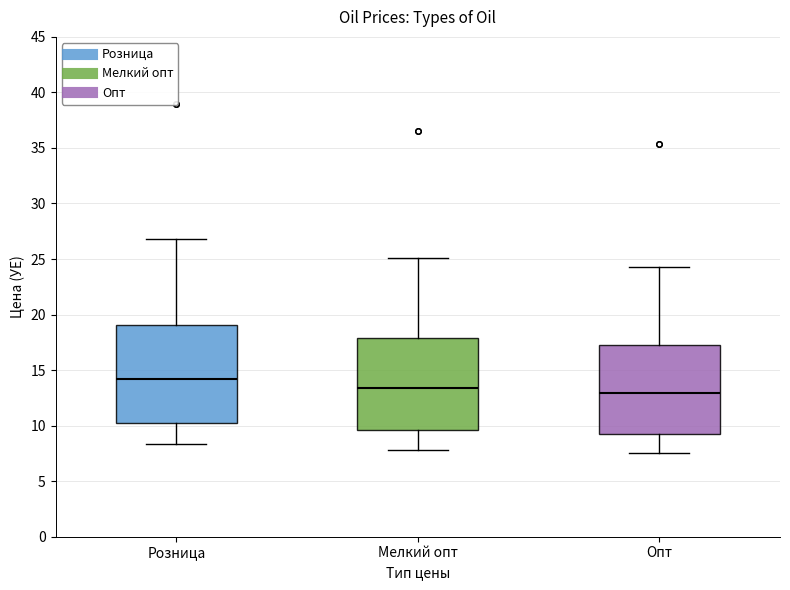

Where does the lower whisker of the box for Розница end on the y-axis? The values are not printed on the chart, so give them approximately, as read against the axis.

8.5